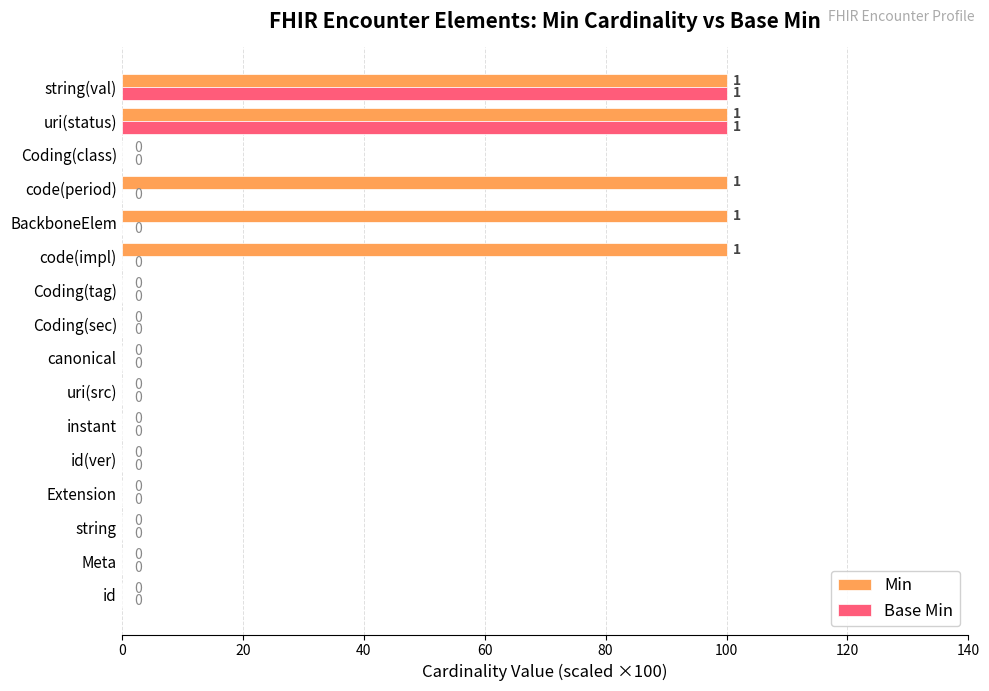

What is the sum of all Base Min values?

200